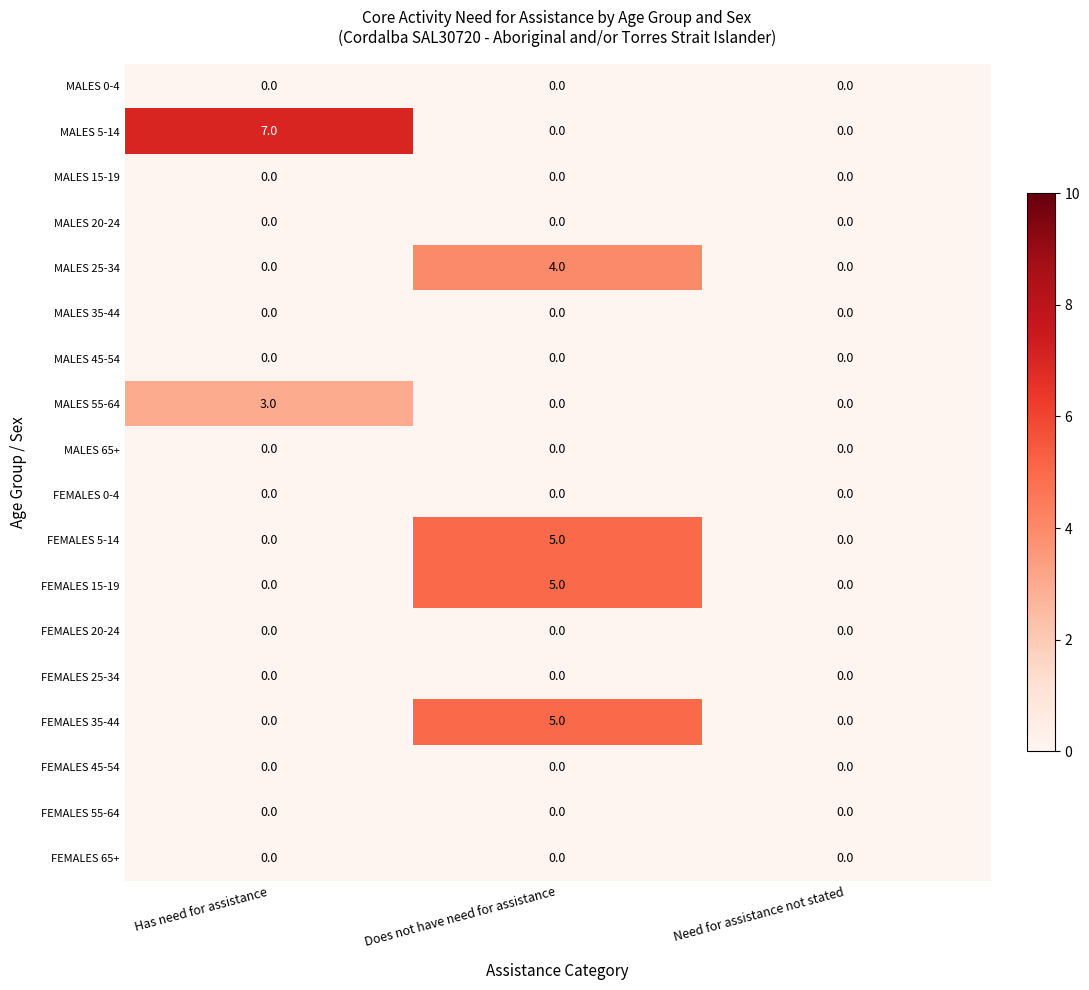

Which category has the highest value across all series?

Has need for assistance